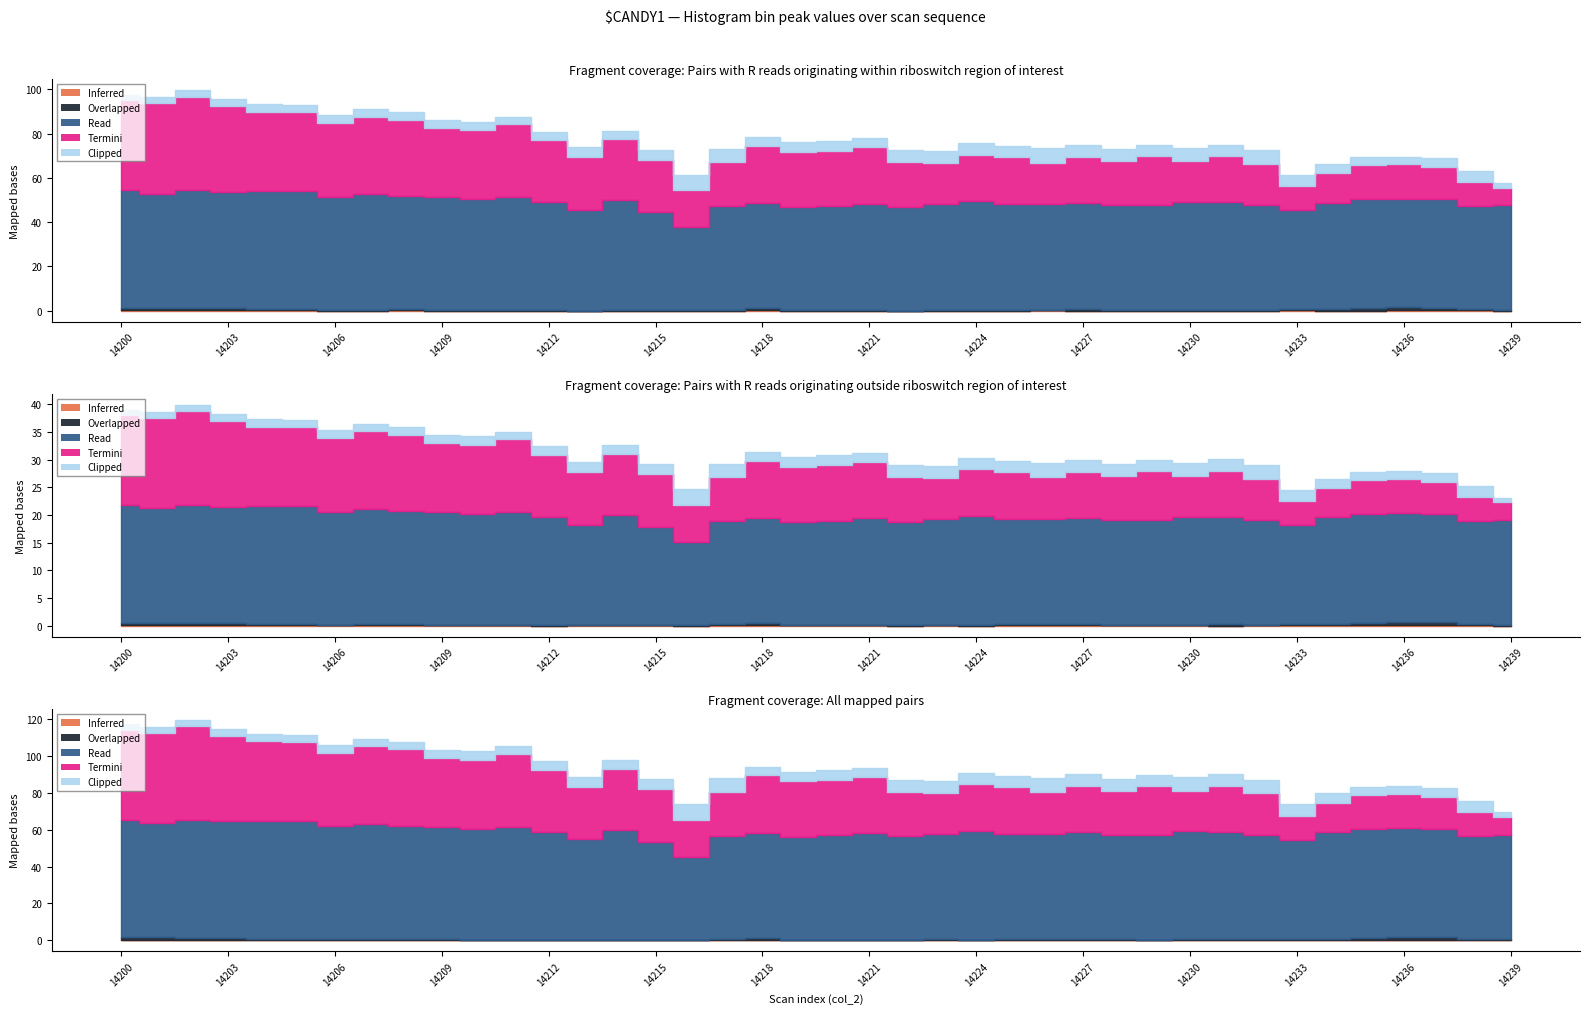

At 14227, list the series in order from smallest to largest.

Inferred, Overlapped, Clipped, Termini, Read